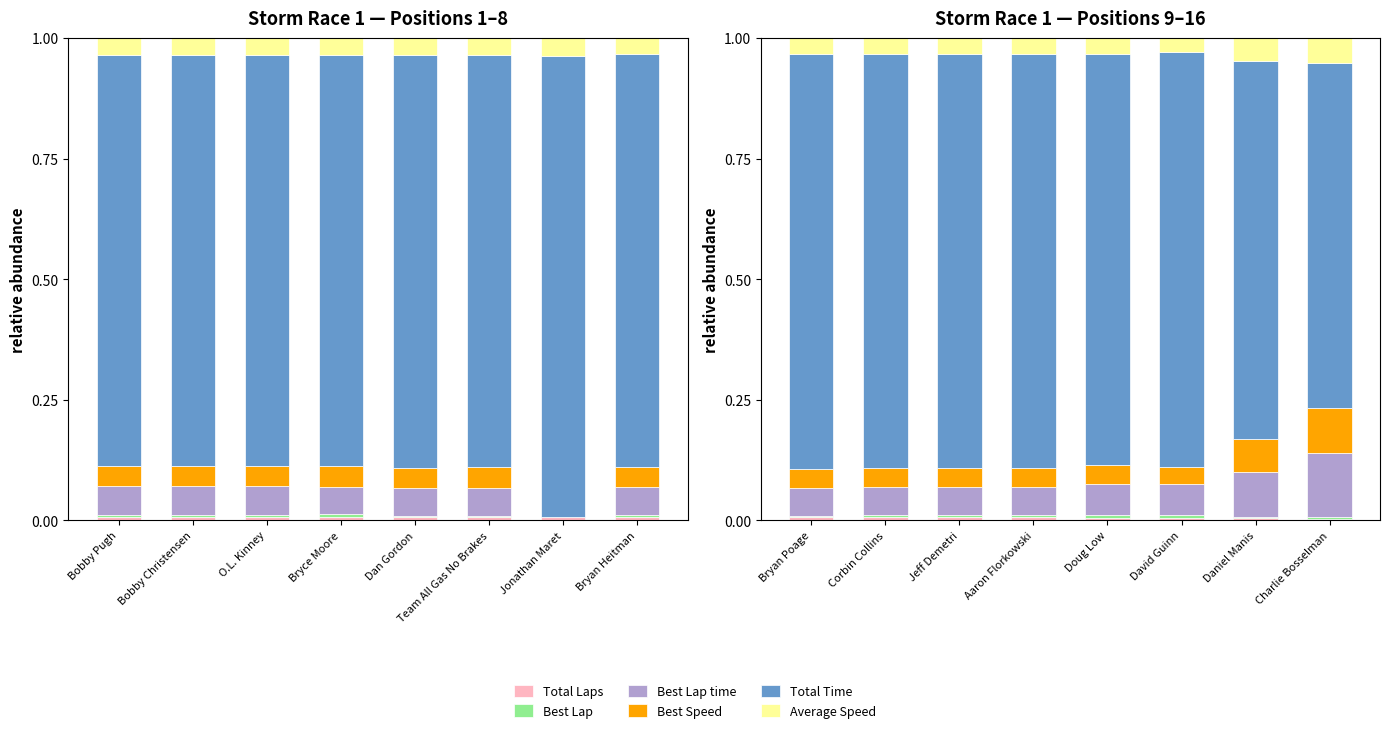

True or false: Best Lap has a value of 0.0 at Doug Low.

False